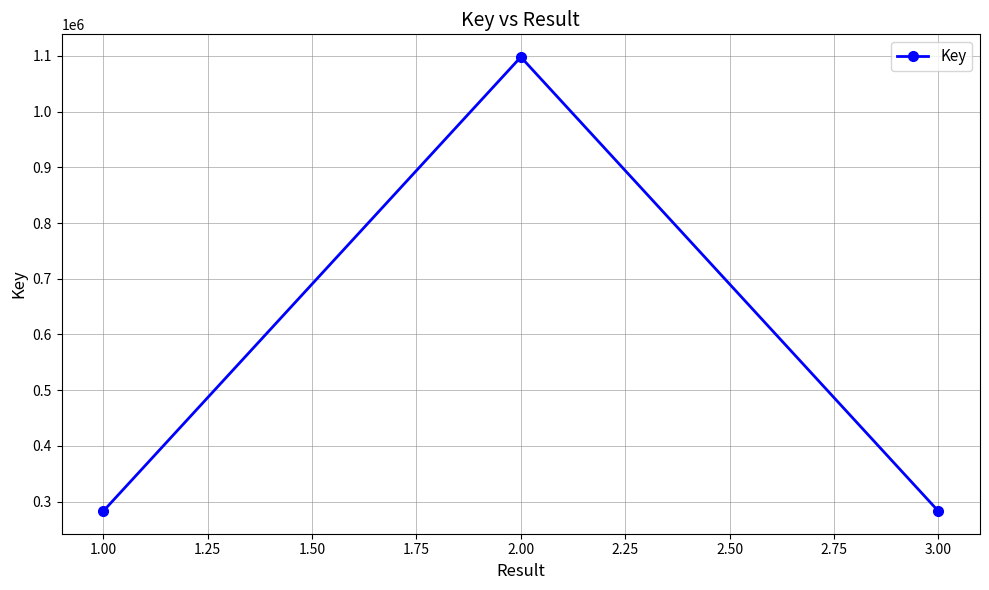

How many values are below 283147?

1